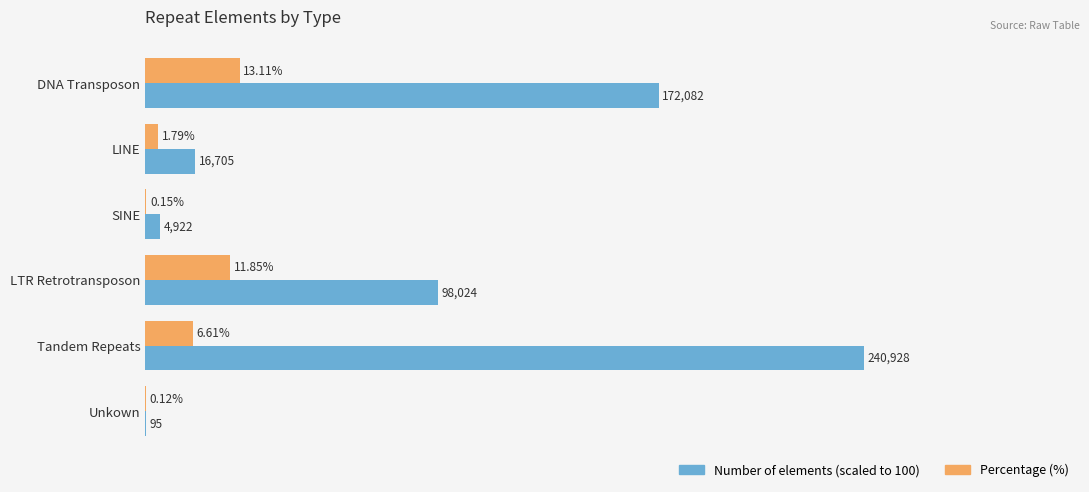

At which category is the sum across all series the highest?

Tandem Repeats